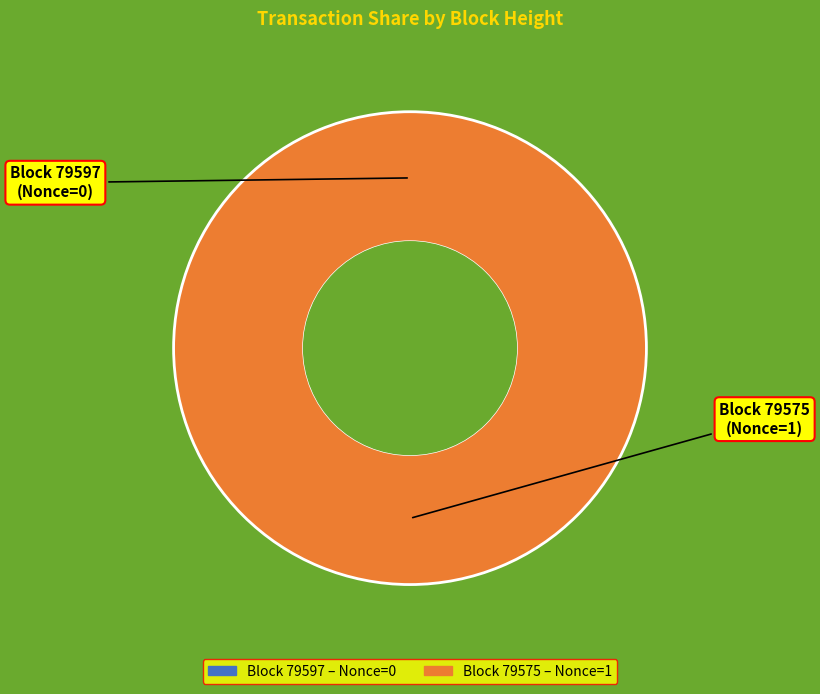

Is it true that 79575 is 99% of the pie?

False